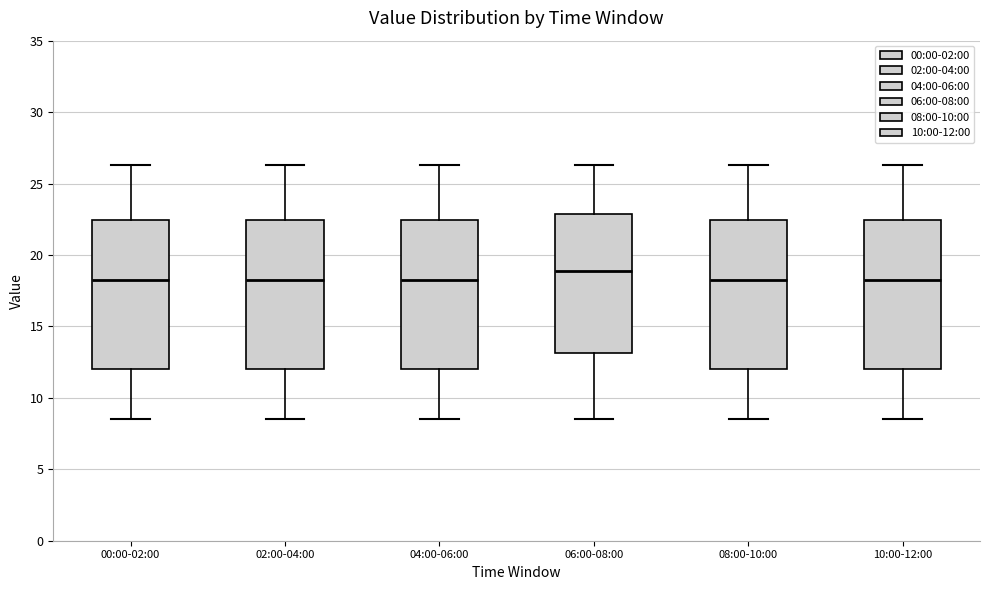

Reading left to right, read every box against the y-axis: the position of its median line, the range the box covers, and the ends of its whiskers. The values are not printed on the chart, so give them approximately, as read against the axis.

00:00-02:00: median 18.5, box 12.0 to 22.5, whiskers 8.5 to 26.5
02:00-04:00: median 18.5, box 12.0 to 22.5, whiskers 8.5 to 26.5
04:00-06:00: median 18.5, box 12.0 to 22.5, whiskers 8.5 to 26.5
06:00-08:00: median 19.0, box 13.0 to 23.0, whiskers 8.5 to 26.5
08:00-10:00: median 18.5, box 12.0 to 22.5, whiskers 8.5 to 26.5
10:00-12:00: median 18.5, box 12.0 to 22.5, whiskers 8.5 to 26.5